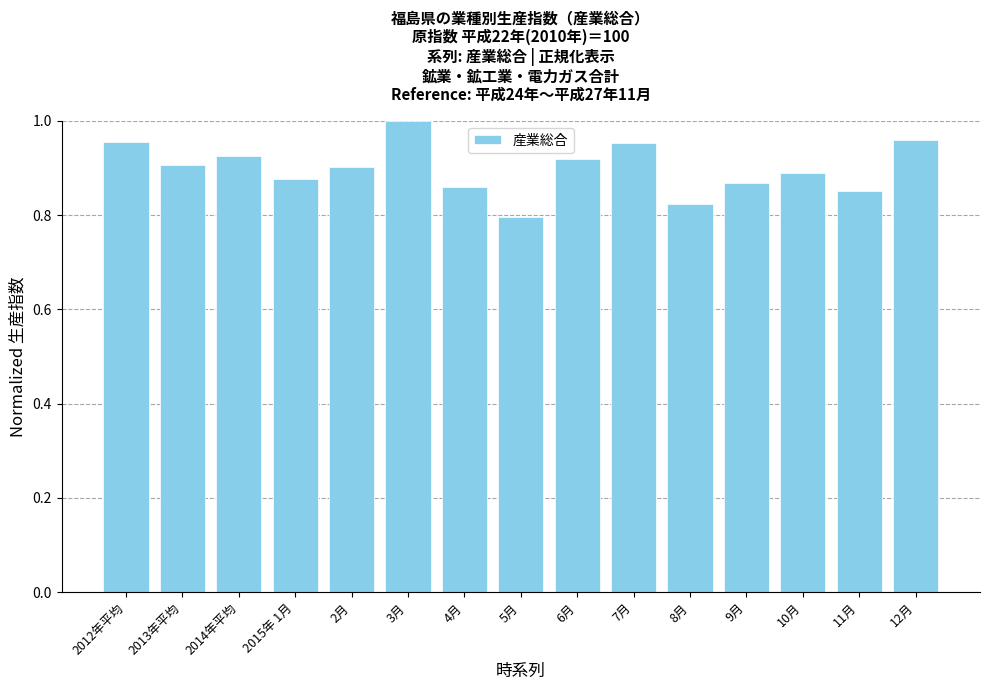

Is it true that the value at 9月 is 0.9?

True